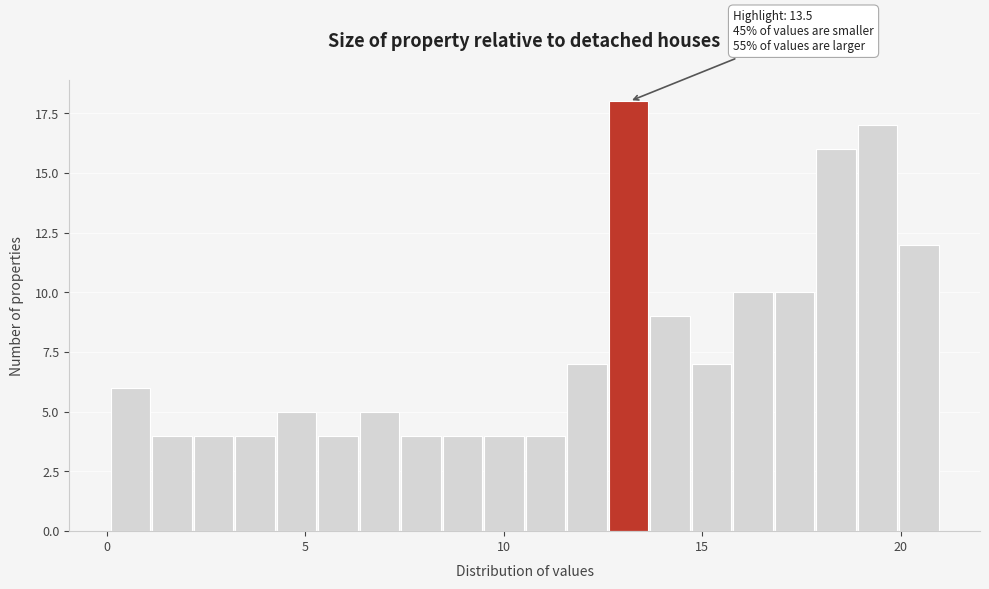

Around what value on the x-axis is the tallest bar? Give the approximate position of its centre, as read against the axis.

13.0